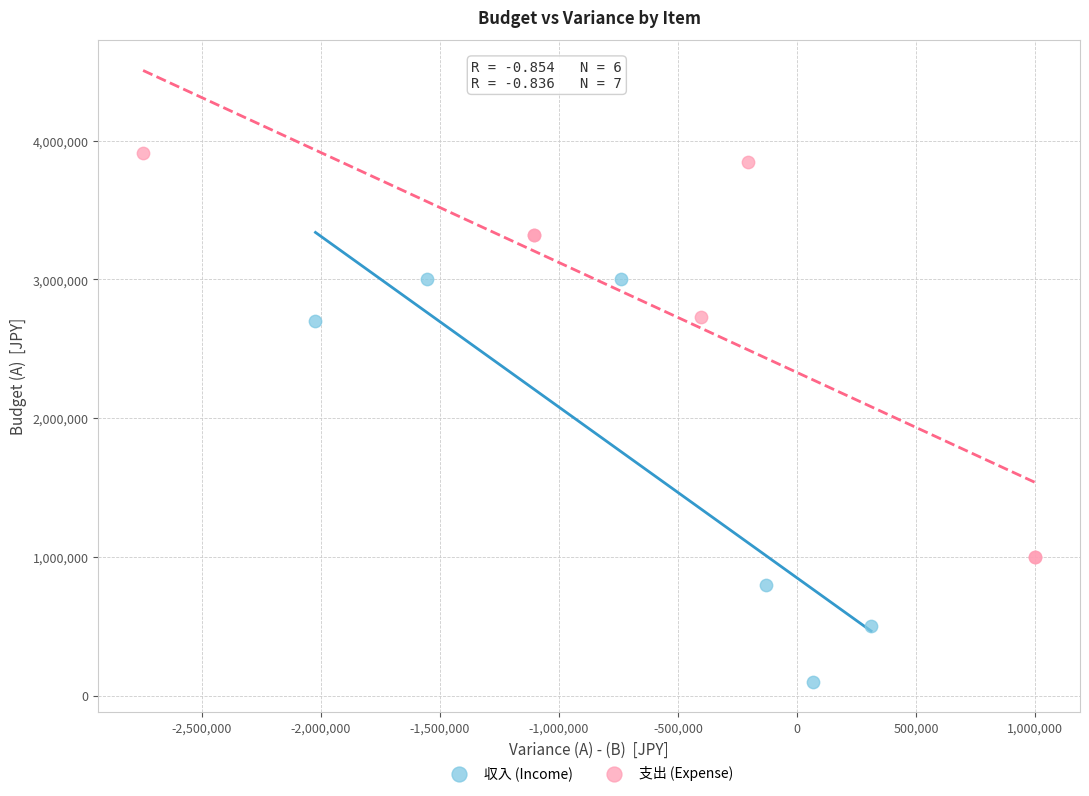

Which series reaches the minimum Y coordinate?

収入 (Income)